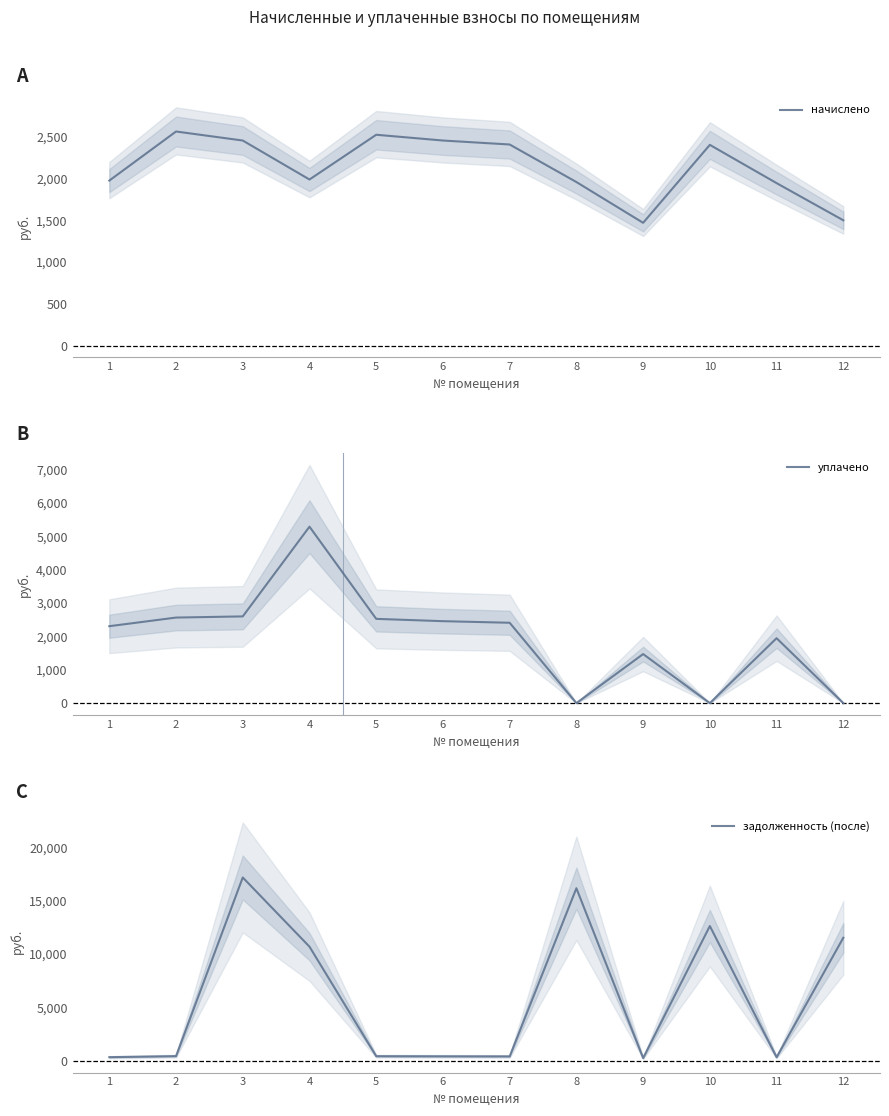

Rank the series by their maximum value, from highest to lowest.

задолженность (после), уплачено, начислено